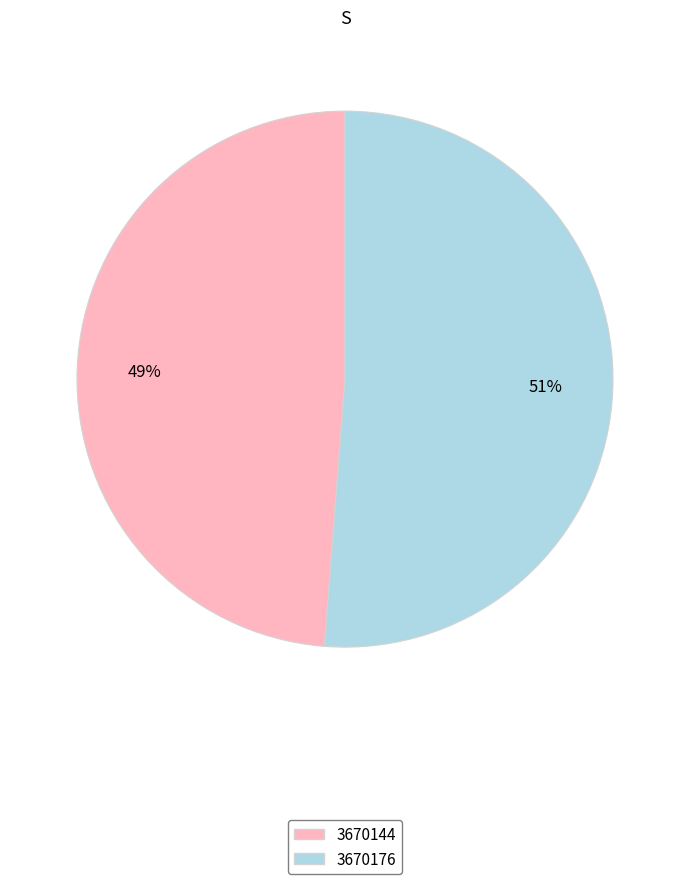

How many slices are in this pie chart?

2